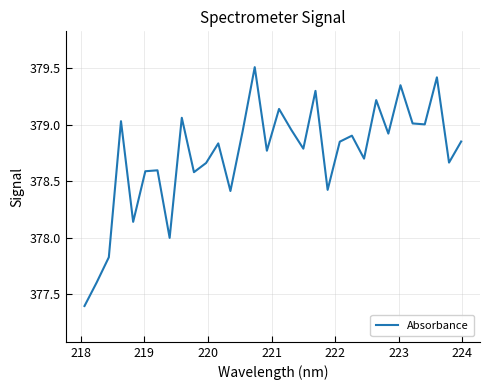

How many interior local peaks (higher than both neighbors) does the data have?

11